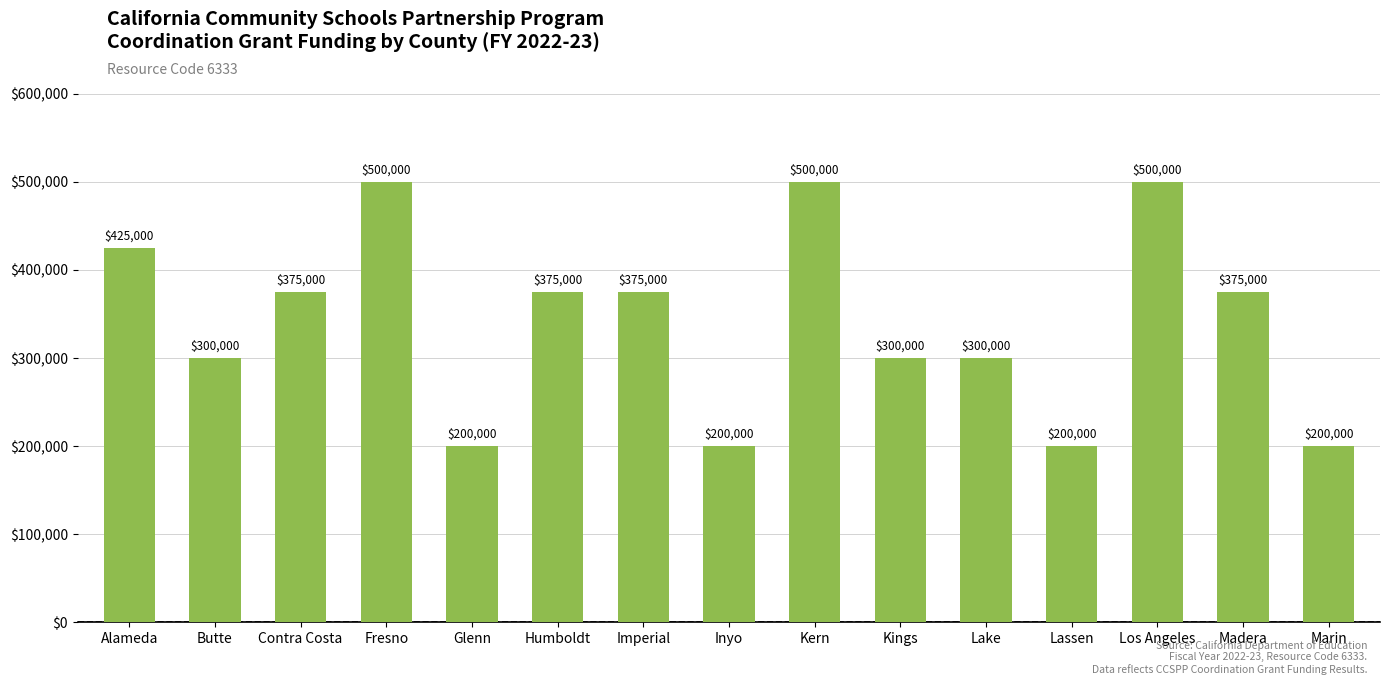

What is the sum of the values at Lake and Kings?

600000